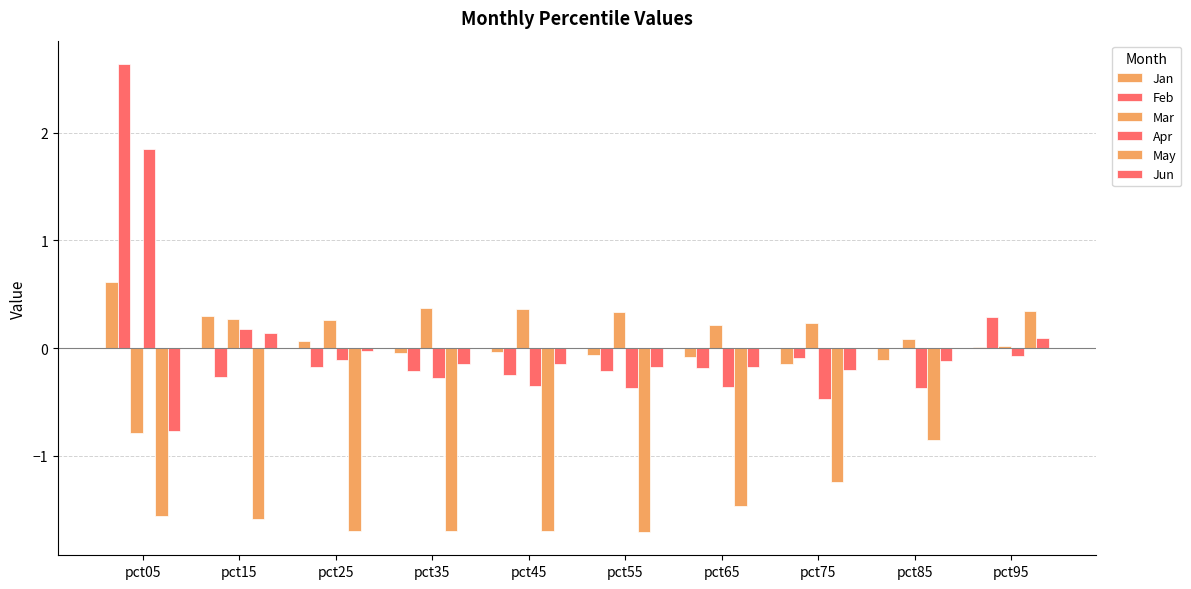

How many data points in Apr are above 0?

2